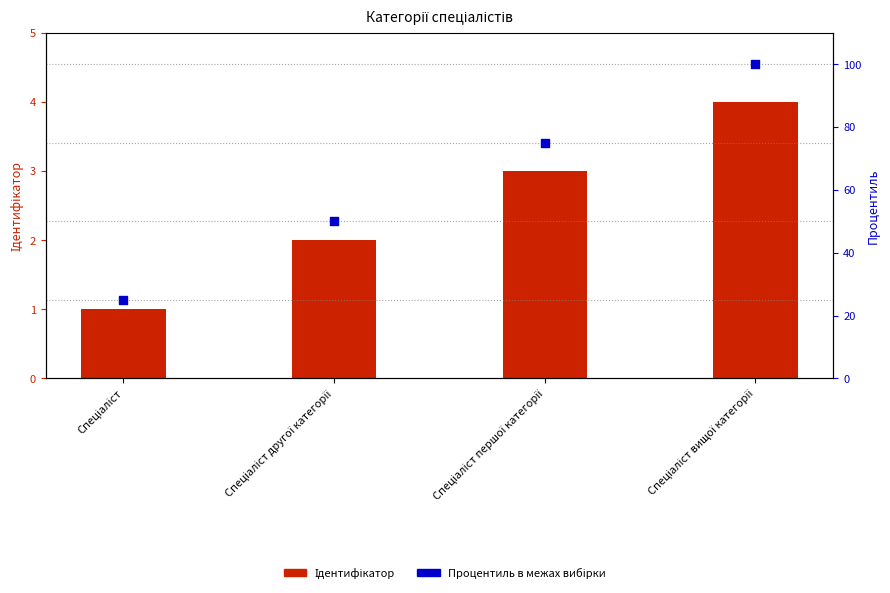

Which series reaches the maximum Y coordinate?

Процентиль в межах вибірки